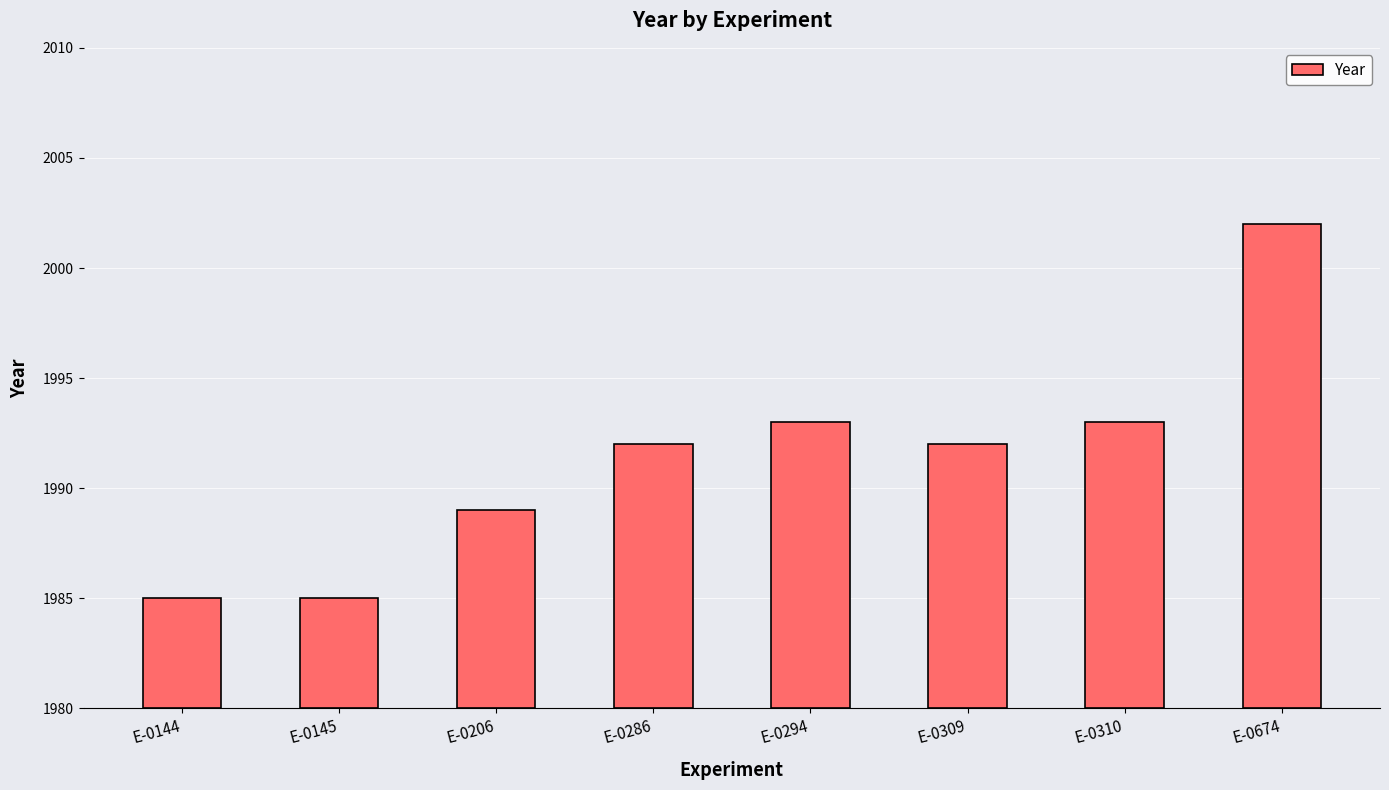

Is it true that the value at E-0206 is 14?

False